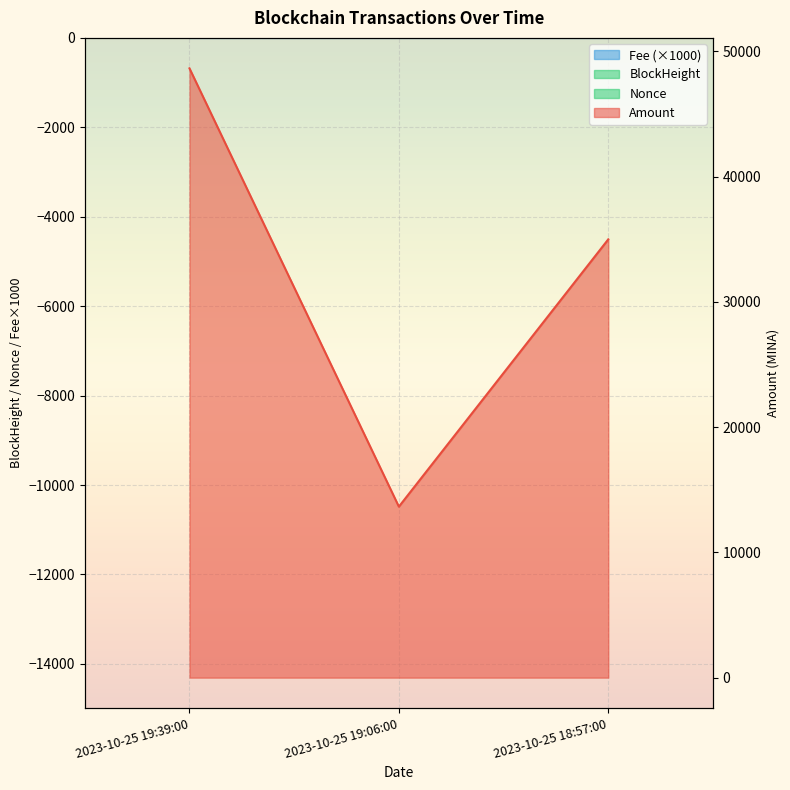

At which label does Fee reach its peak?

2023-10-25 18:57:00